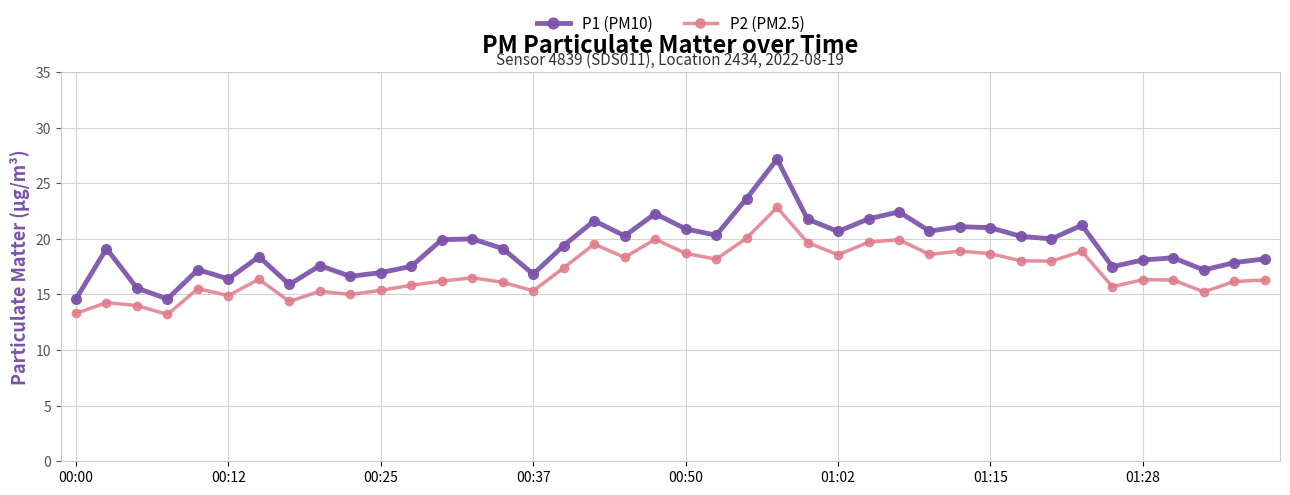

What is the difference between the maximum and minimum values in the P1 (PM10) series?

12.6